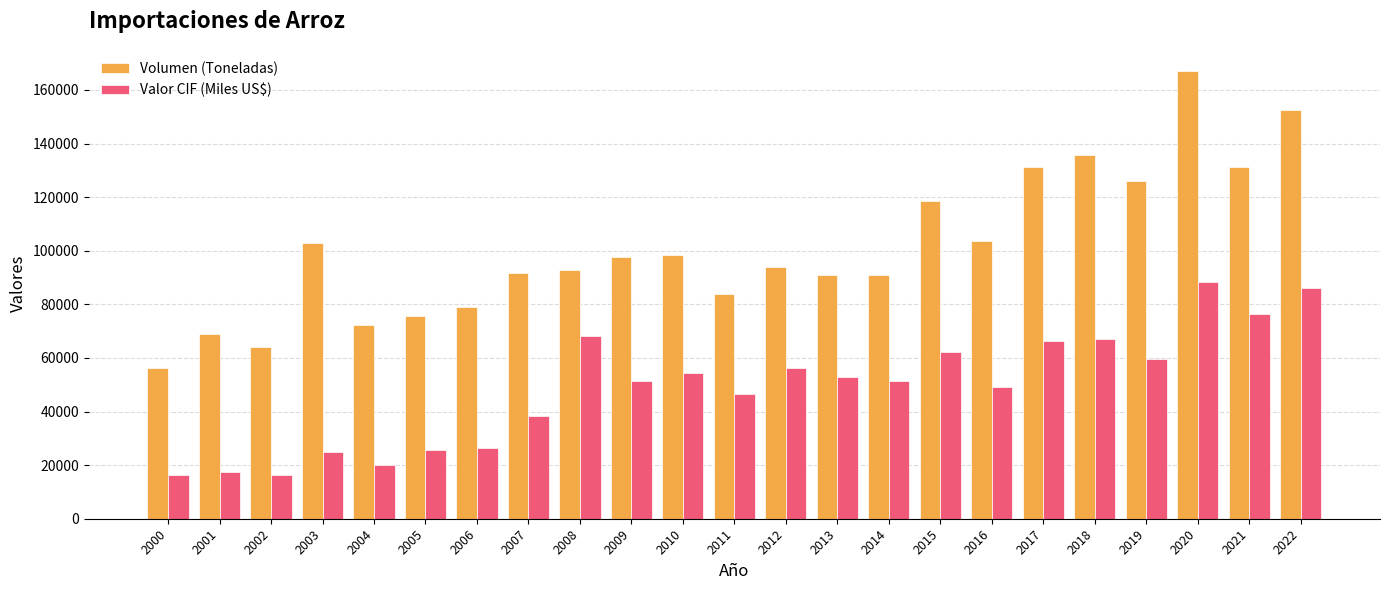

Which series has the largest total across all categories?

Volumen (Toneladas)